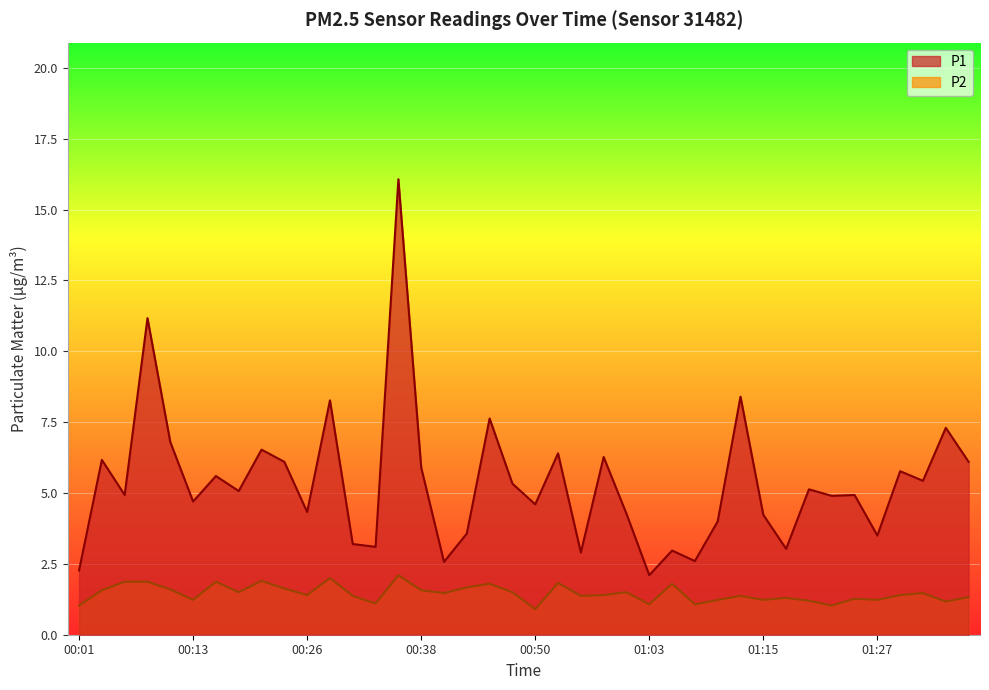

What is the difference between the P2 values at 00:04 and 00:55?

0.2